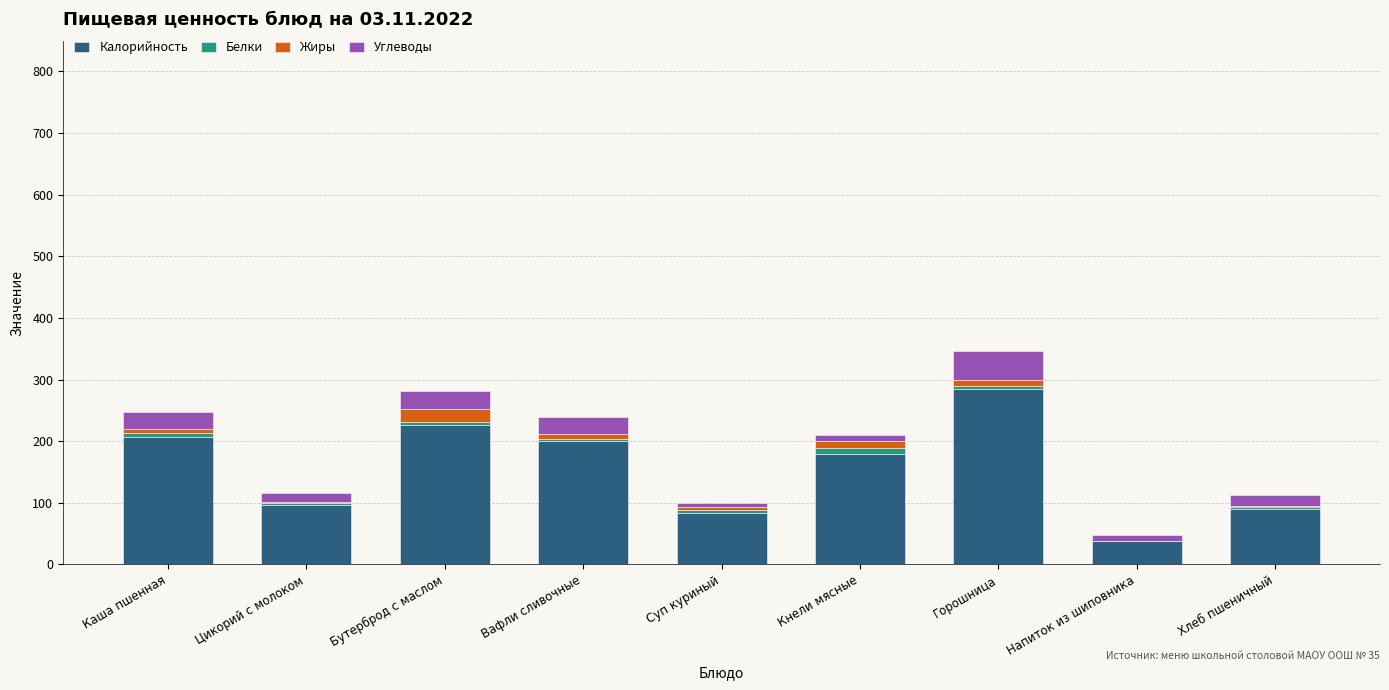

What is the average value of the Калорийность series?

156